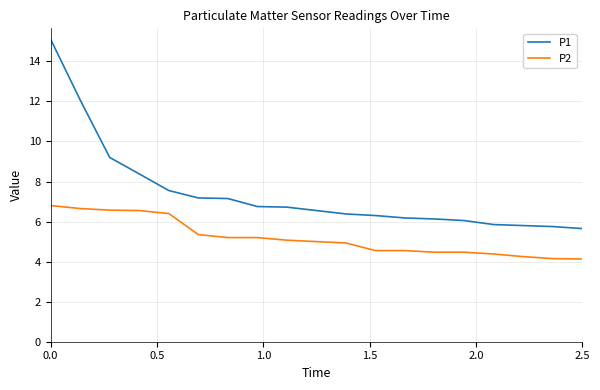

True or false: P2 and P1 cross at least once.

False